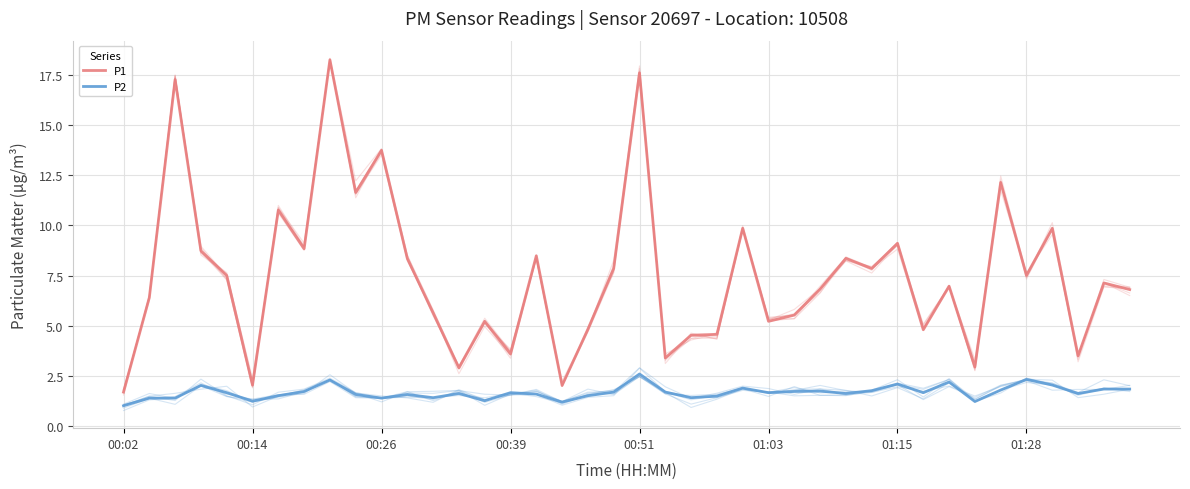

In P1, how many points are lower than both neighbors (excluding endpoints)?

13